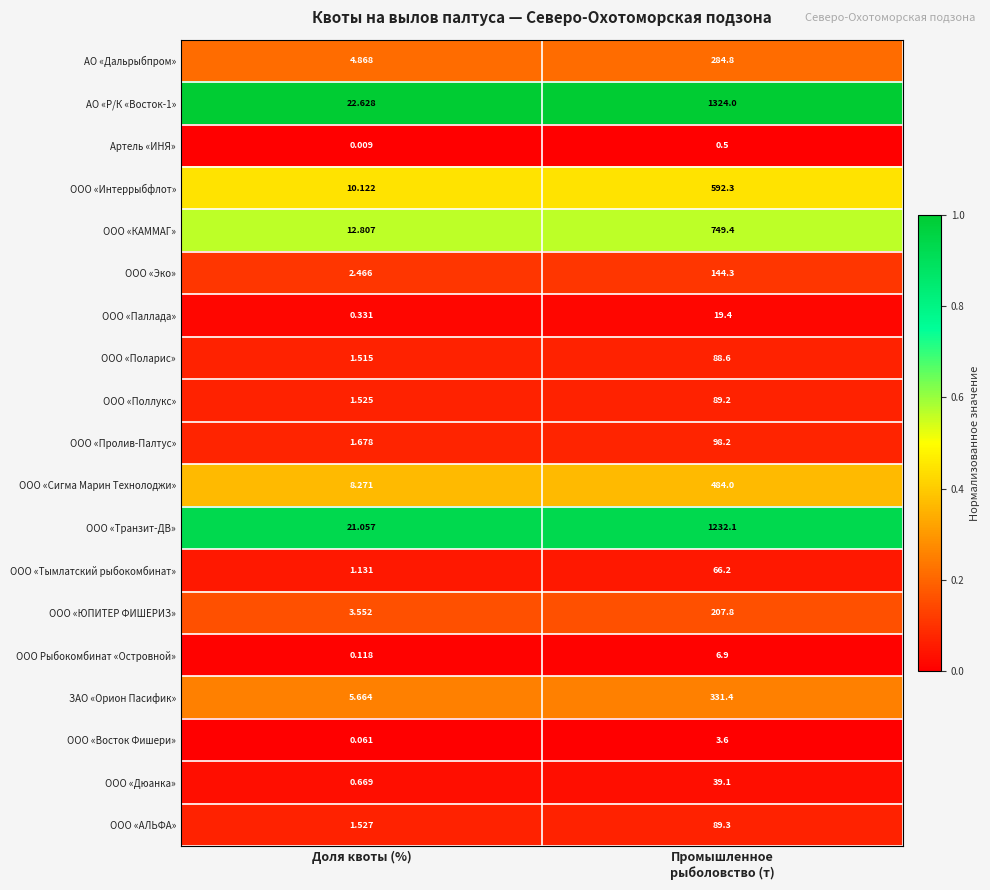

Which series has the largest total across all categories?

АО «Р/К «Восток-1»